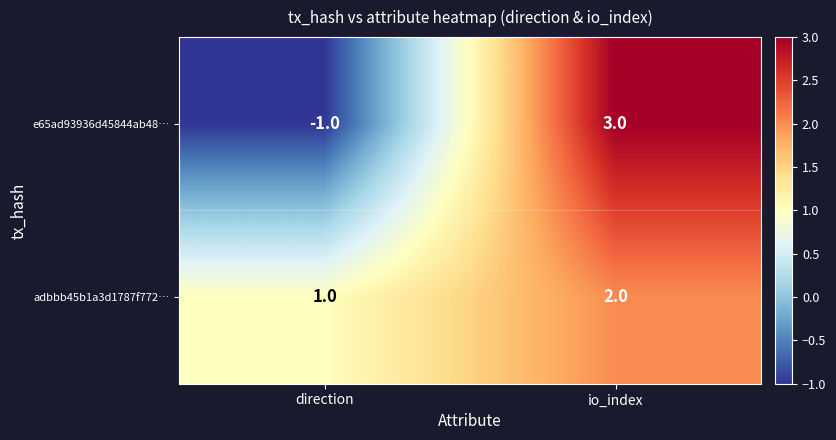

The adbbb45b1a3d1787f772… series shows 2 at io_index. True or false?

True